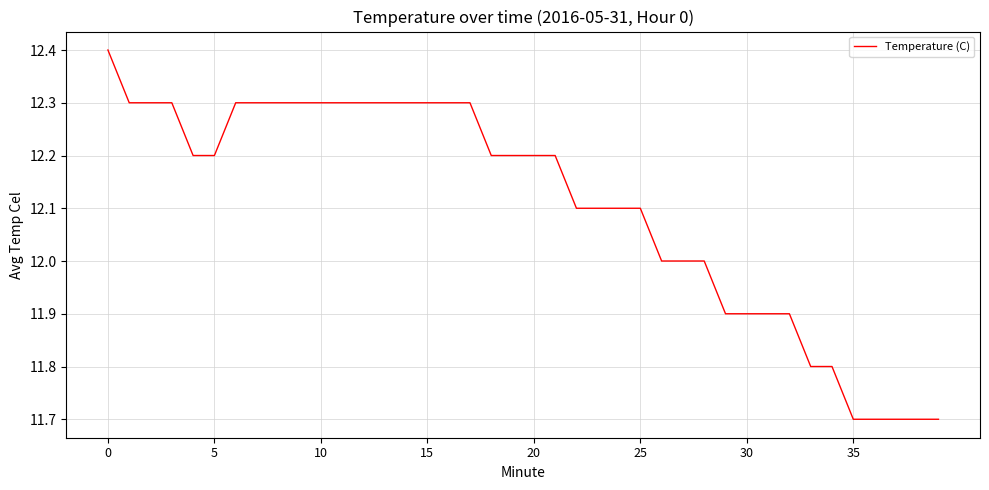

What is the smallest value displayed?

11.7